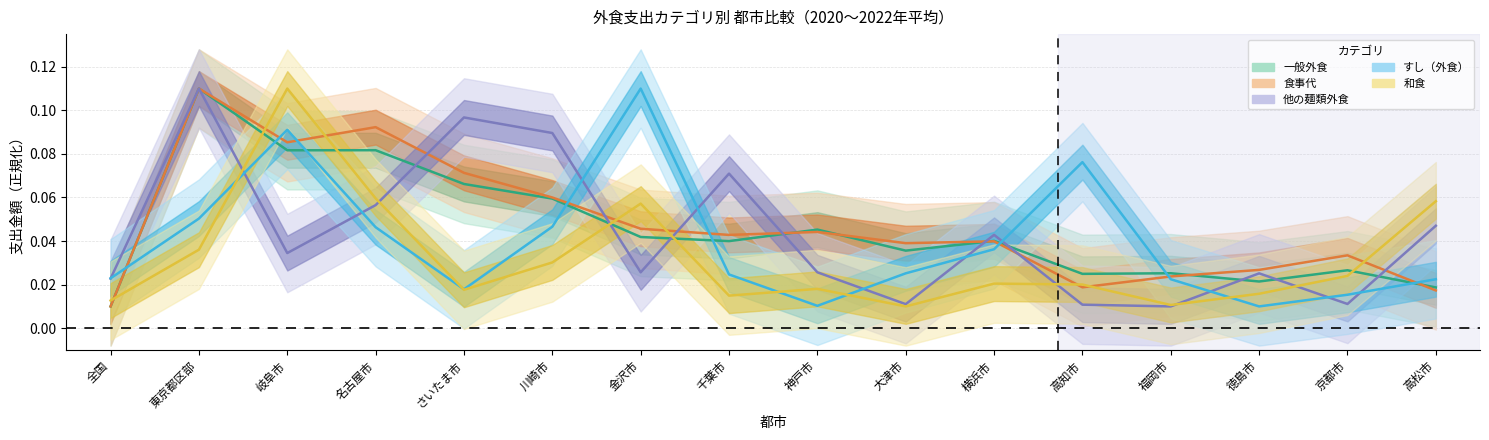

Where is the first local minimum for 一般外食?

岐阜市